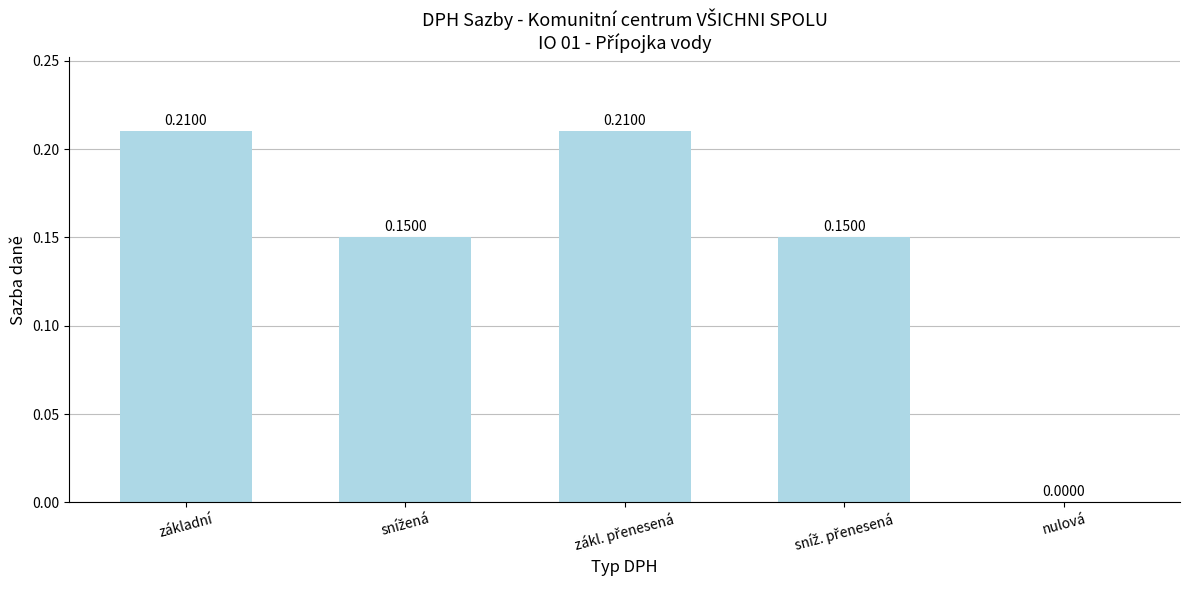

What is the sum of all values?

0.7